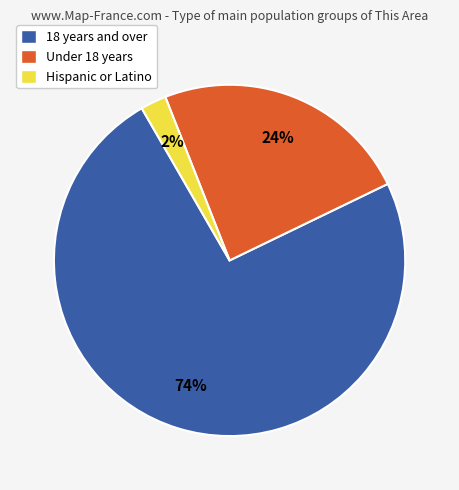

Between Under 18 years and 18 years and over, which is larger?

18 years and over